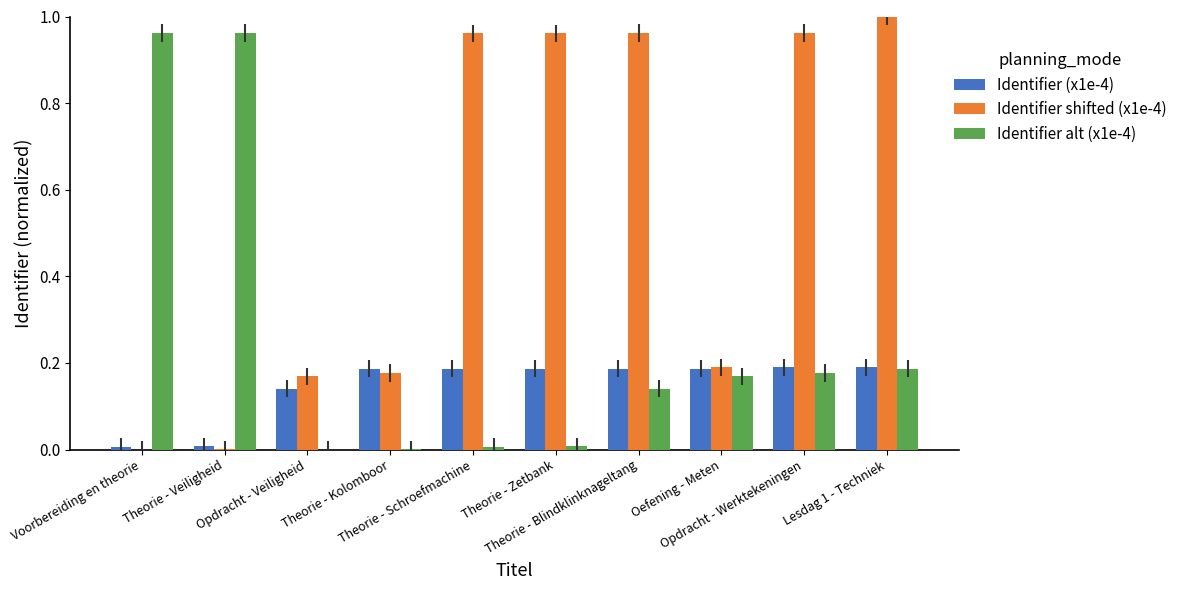

How many groups of bars are there?

10